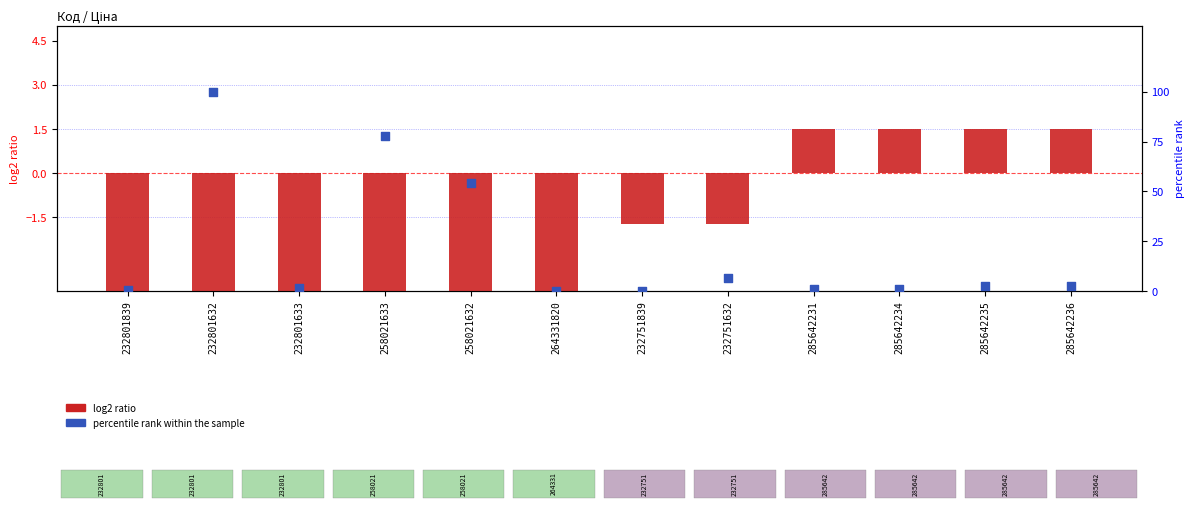

At how many categories does at least one series exceed 88?

1